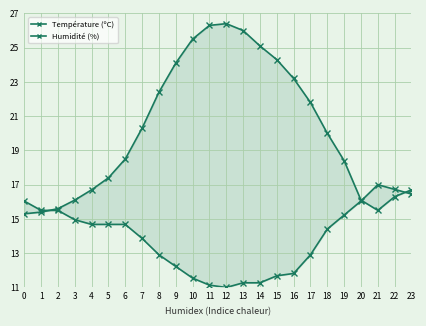

How many values in the Humidité (%) series are below 14?

11